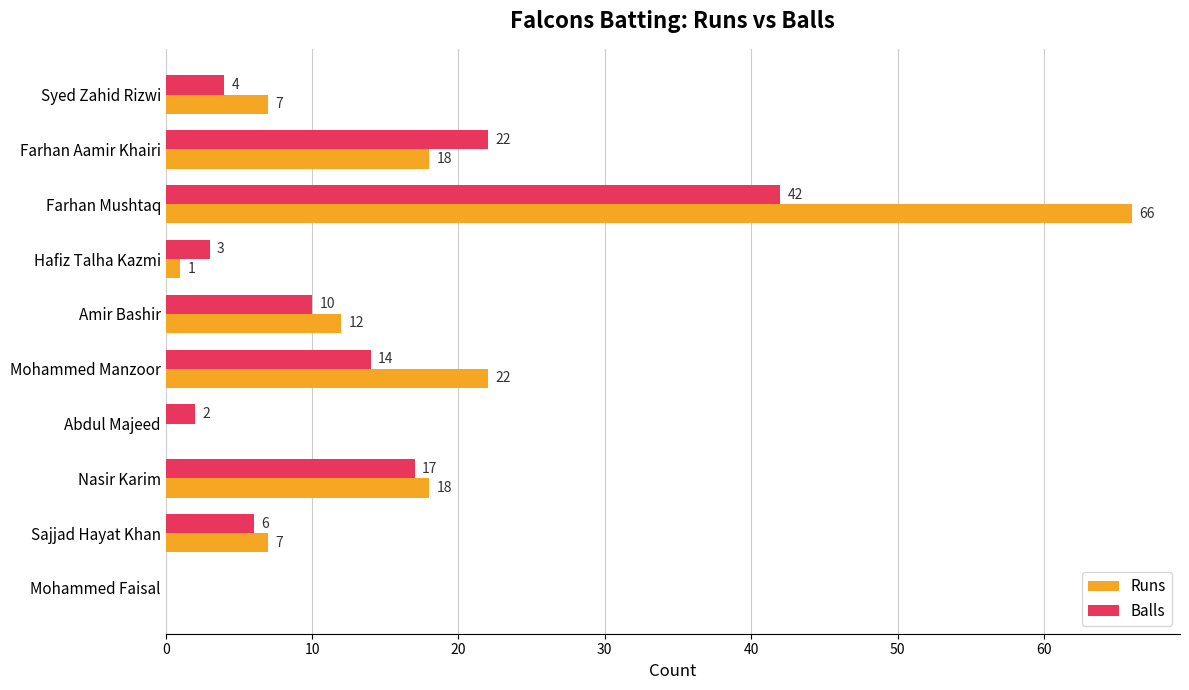

What is the sum of all Runs values?

151